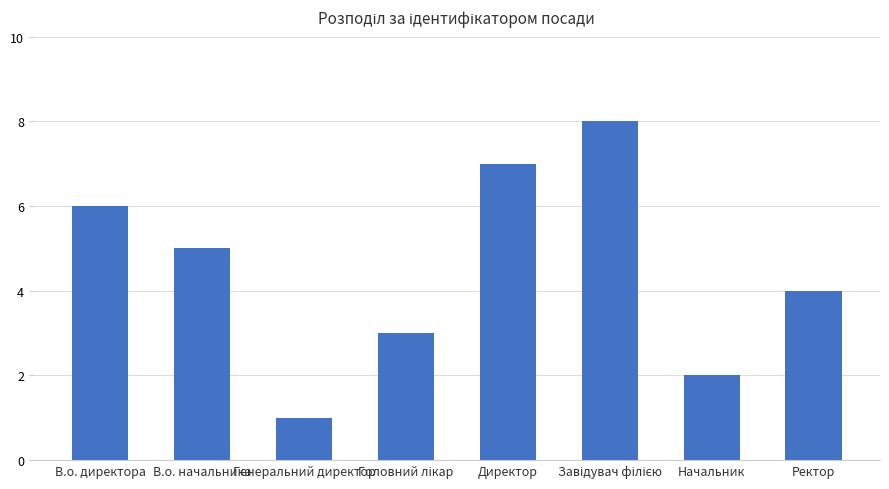

What is the difference between the values at В.о. начальника and Начальник?

3